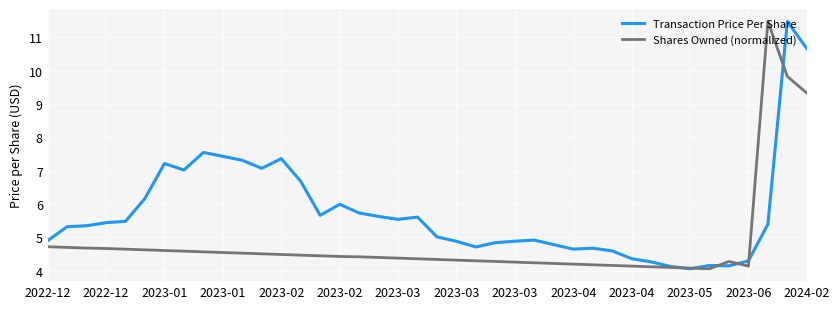

Which series has the largest total across all categories?

Transaction Price Per Share